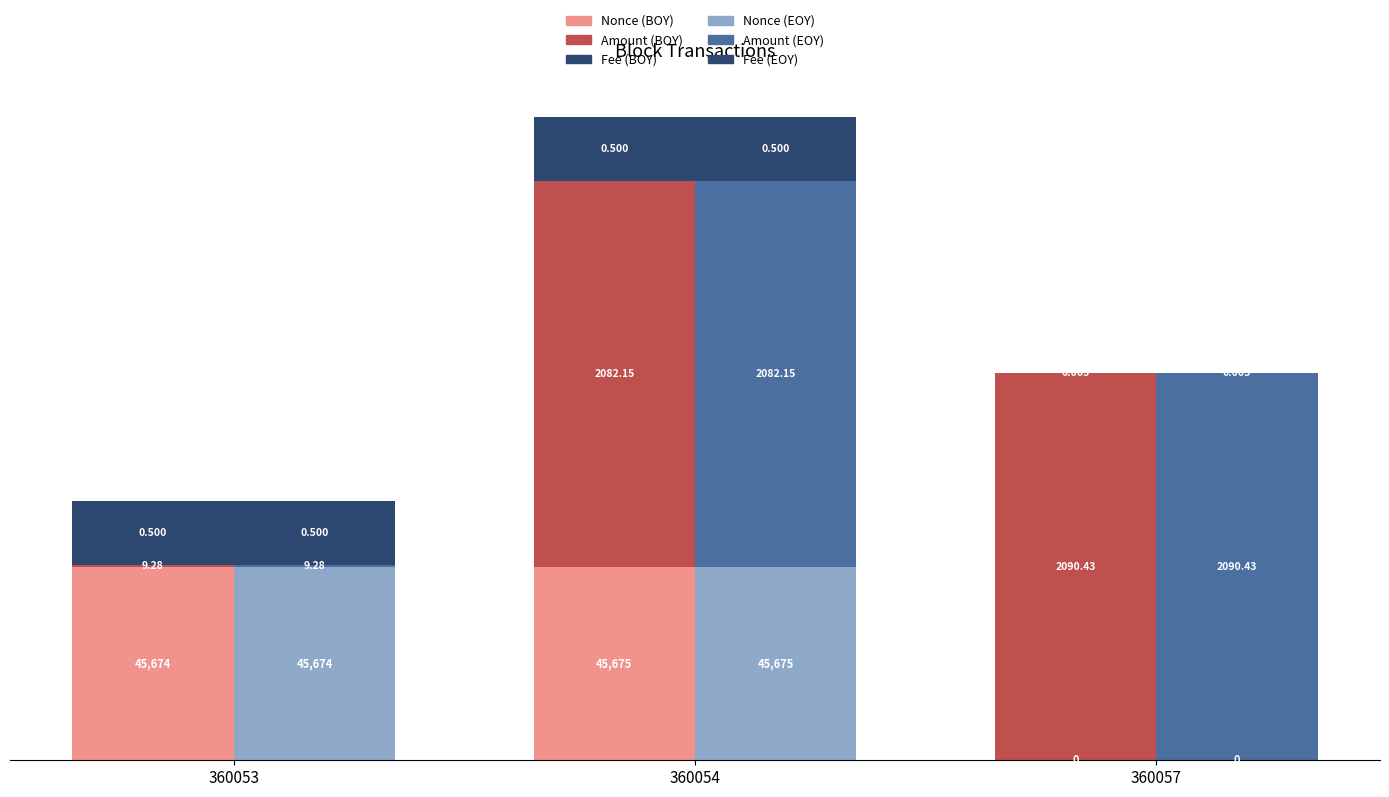

What is the sum of the Amount (EOY) values at 360054 and 360053?

60.0